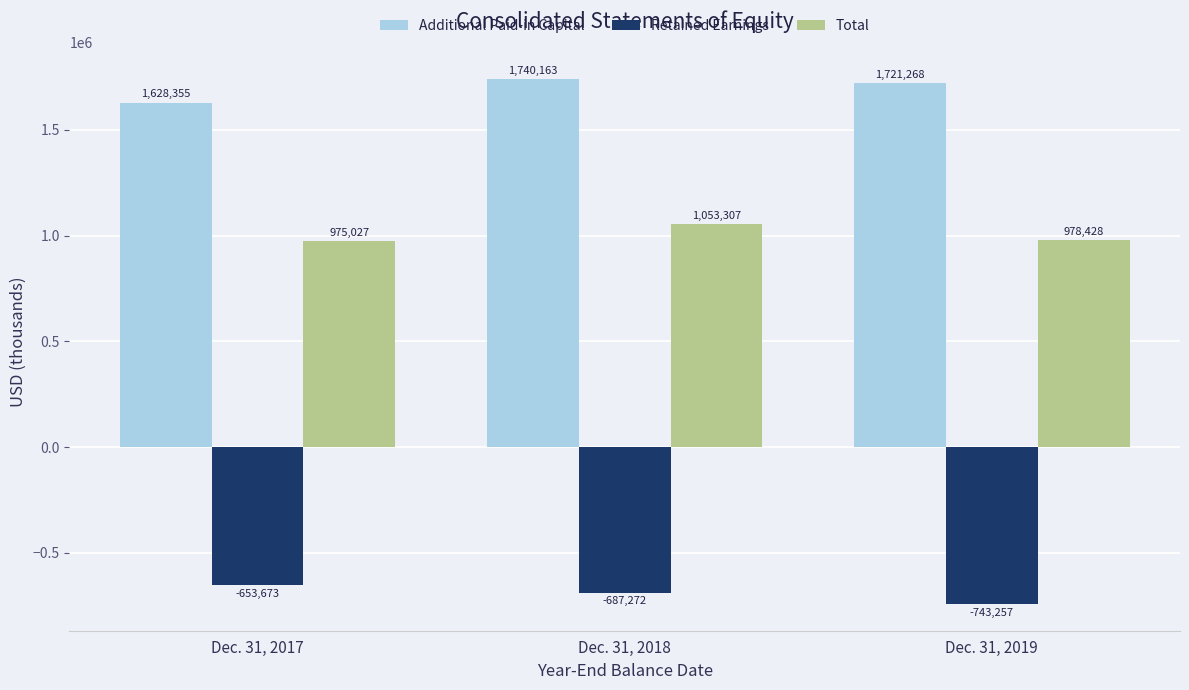

At which category is the sum across all series the highest?

Dec. 31, 2018